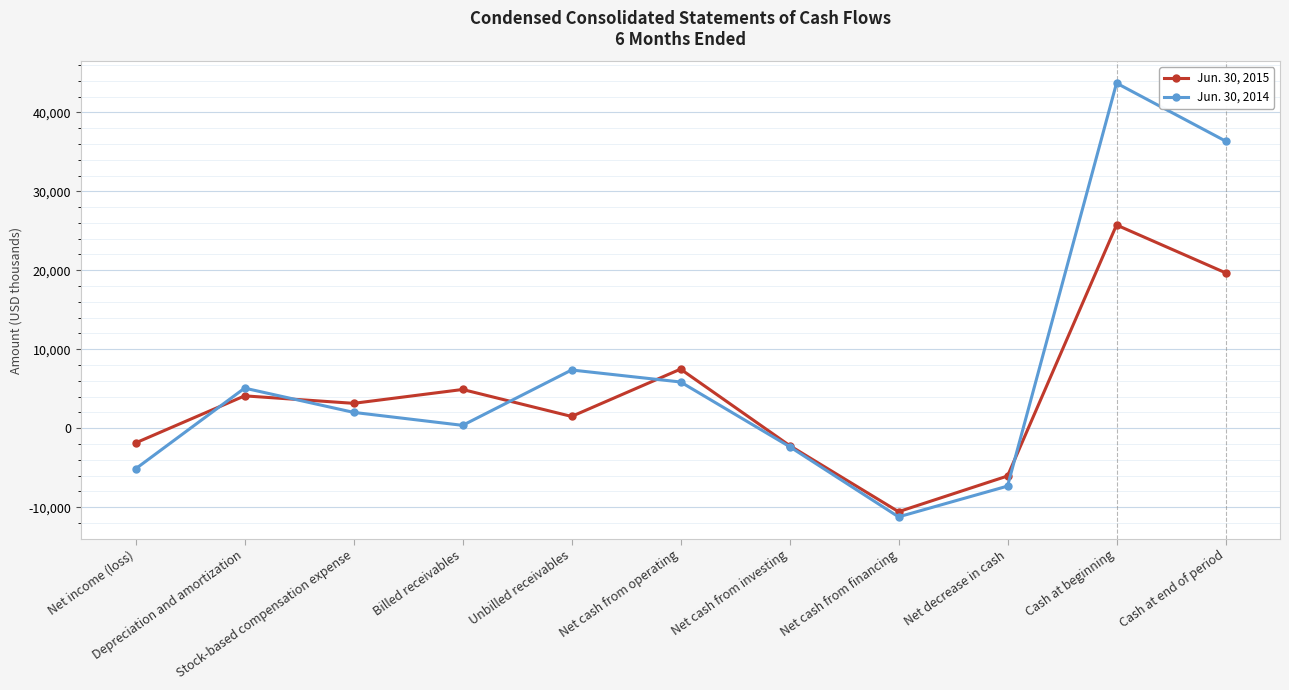

What is the lowest value of the Jun. 30, 2014 series?

-11230